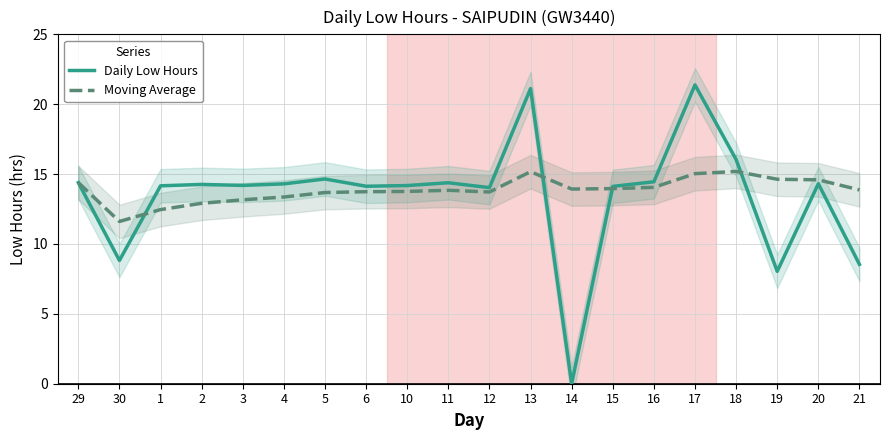

Which series changed the most between 3 and 15?

Moving Average